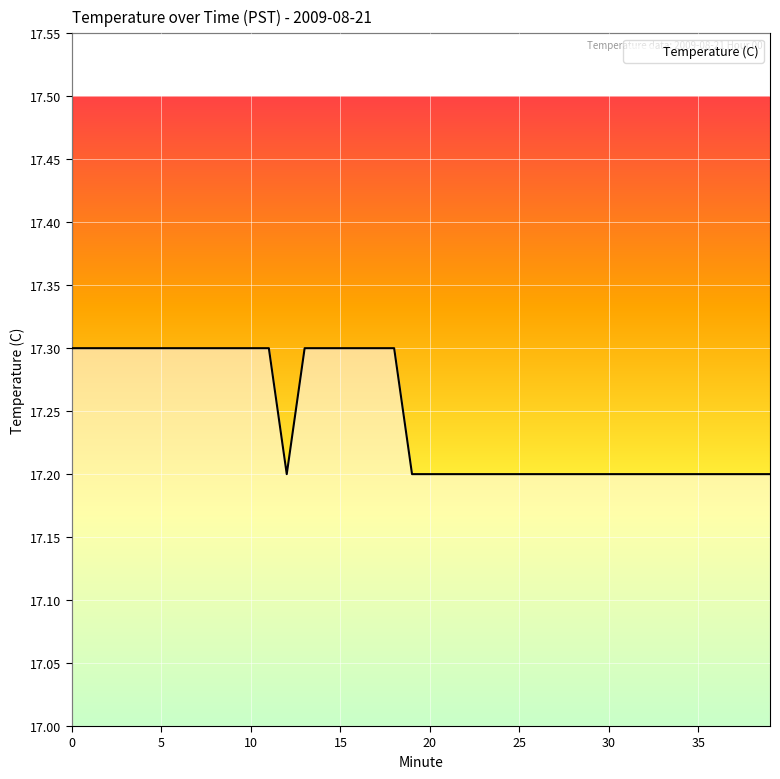

What is the minimum value shown in the chart?

17.2